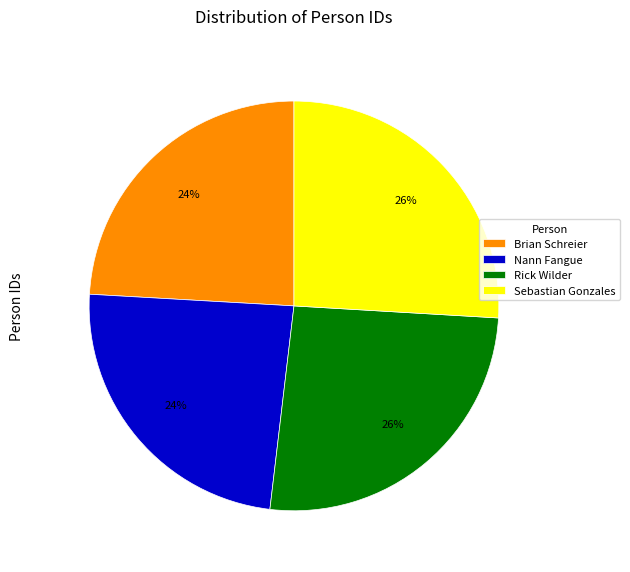

Is there any slice that represents more than half of the pie?

No